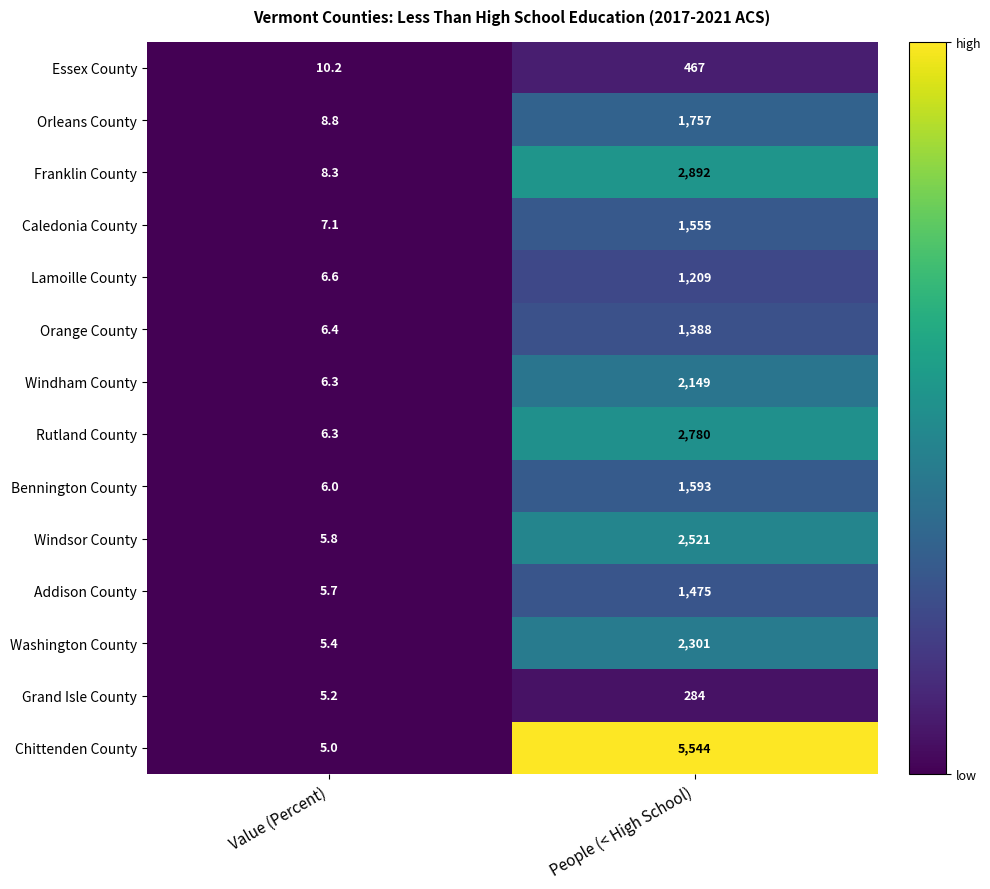

Which series changed the most between Value (Percent) and People (< High School)?

Chittenden County